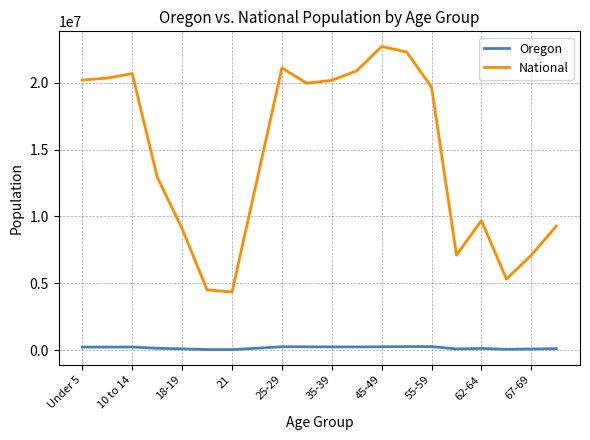

Which series has the largest total across all categories?

National